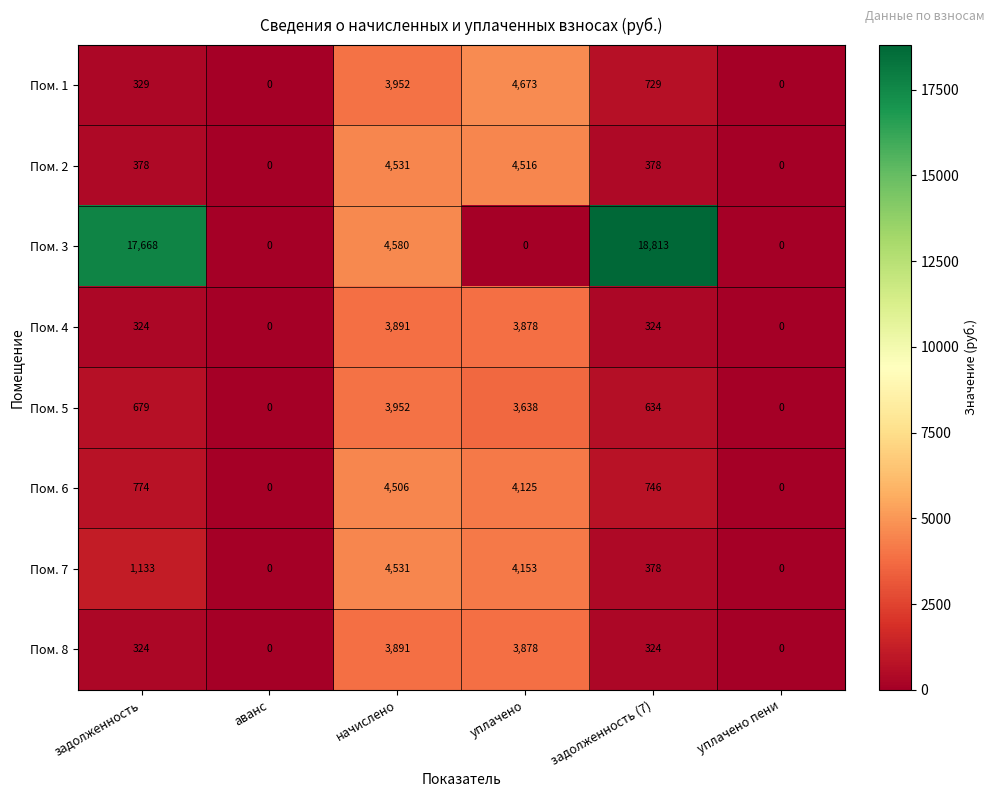

What is the greatest value displayed?

18813